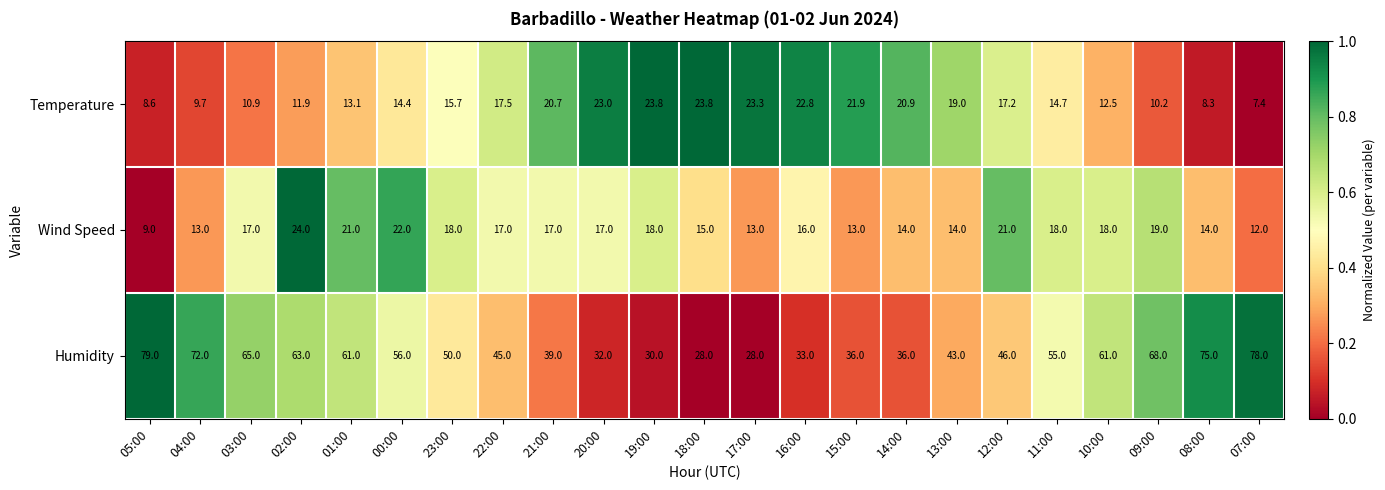

What is the sum of the Humidity values at 16:00 and 21:00?

72.0